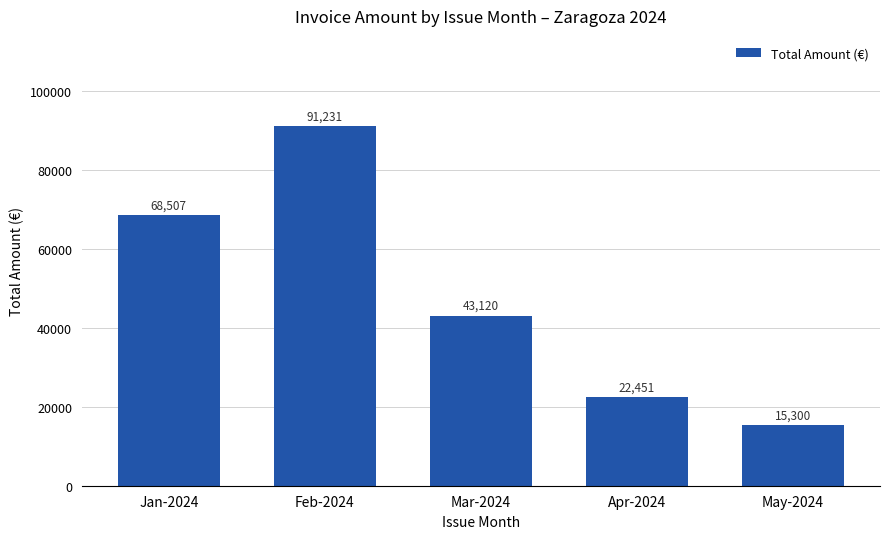

Where is the data nearest to the value 53265?

Mar-2024